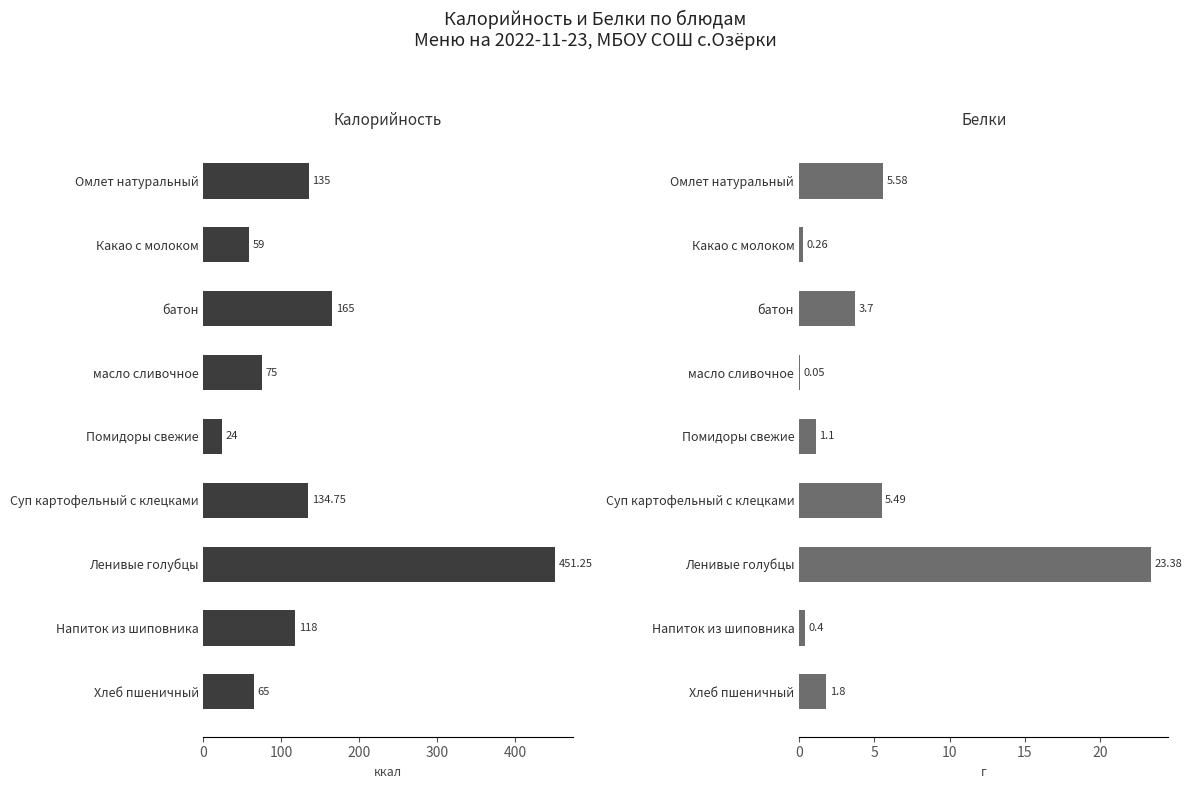

How many data points in Калорийность are less than 118?

4